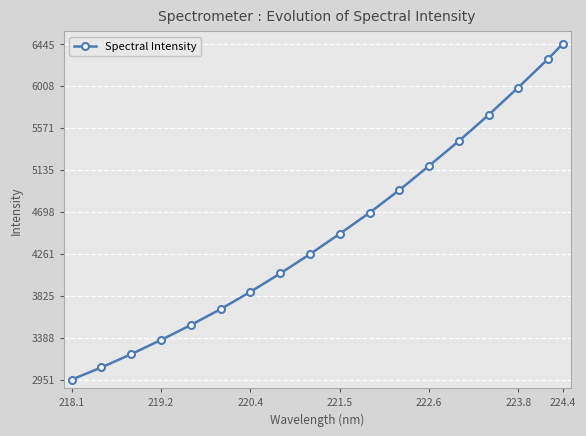

True or false: there are more than 0 points higher than both neighbors.

False